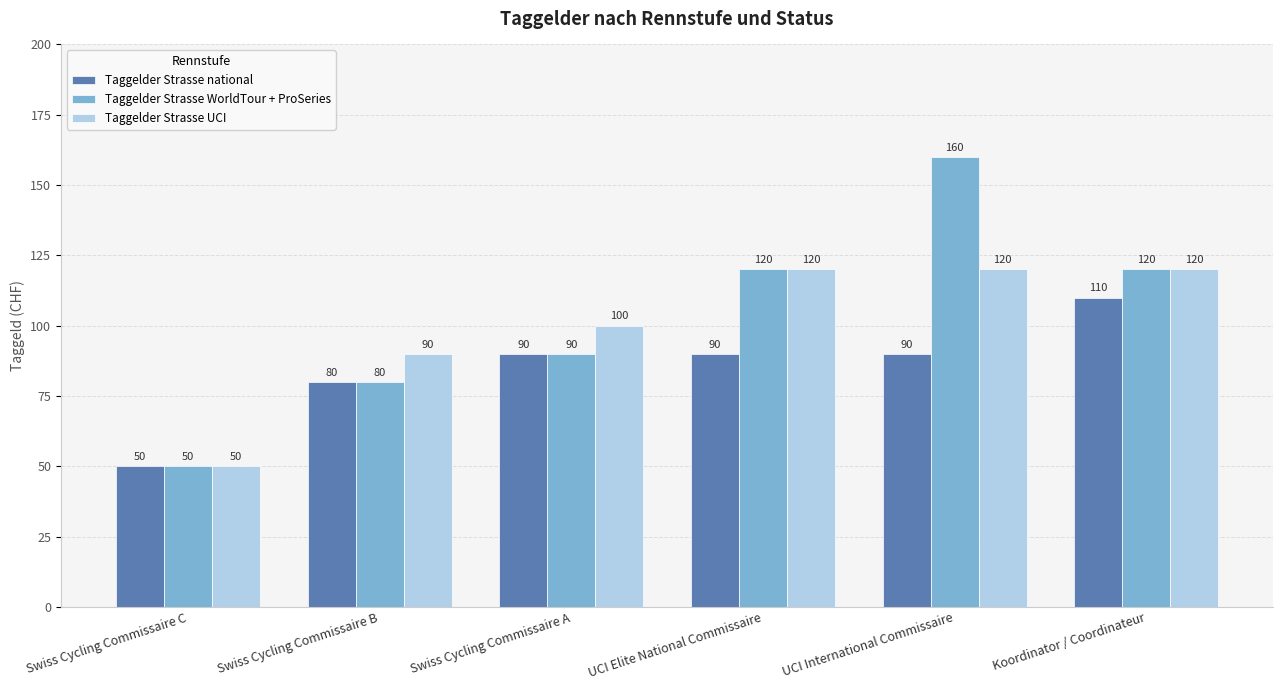

What is the label of the 5th bar from the right?

Swiss Cycling Commissaire B